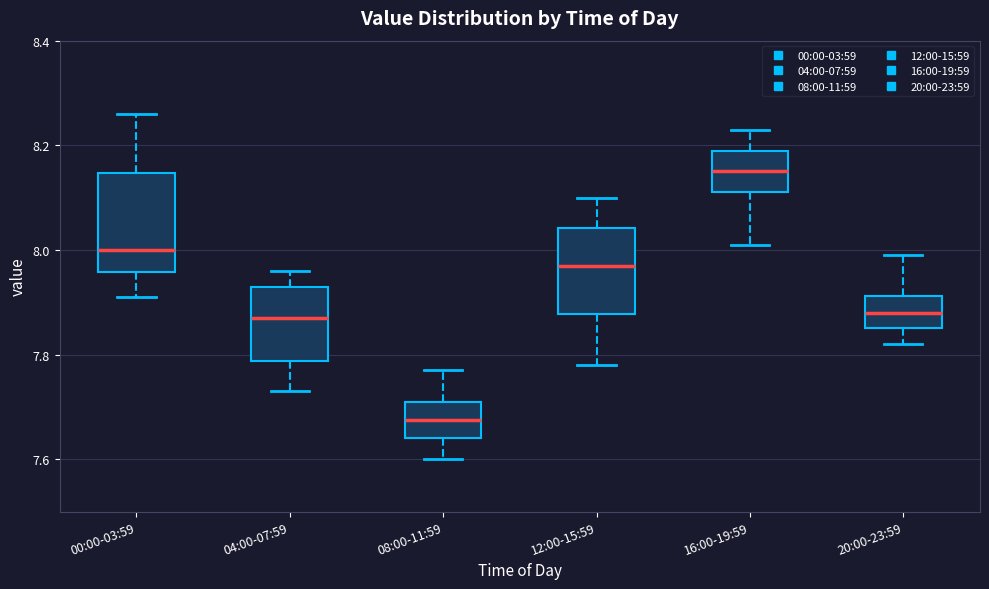

Which box's median line is the lowest?

08:00-11:59